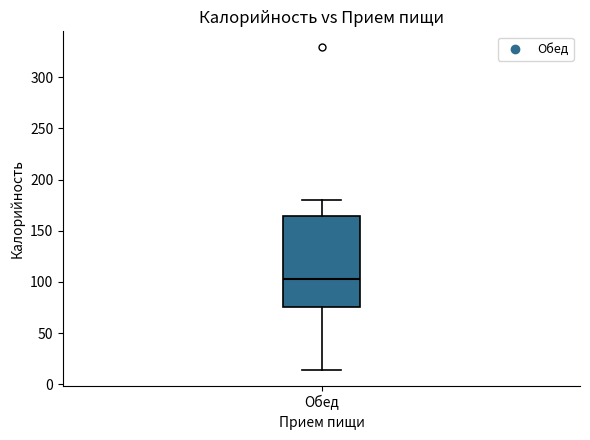

Where is the lower edge of the box for Обед on the y-axis? The values are not printed on the chart, so give them approximately, as read against the axis.

75